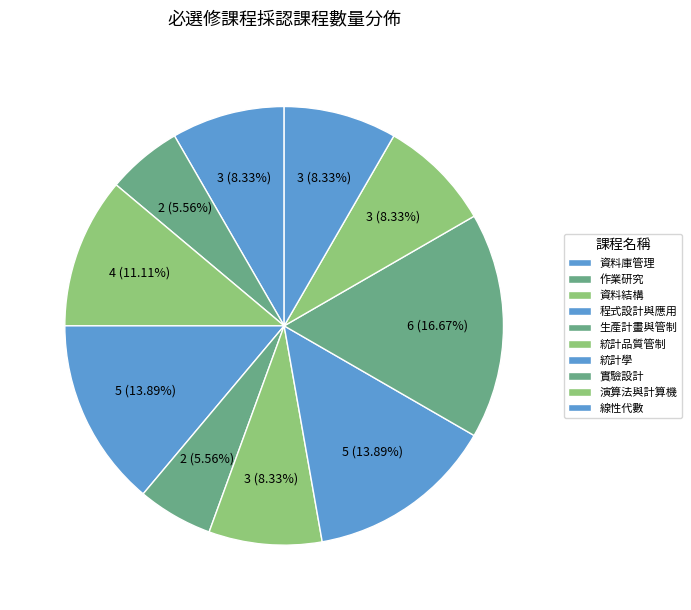

How many slices are in this pie chart?

10